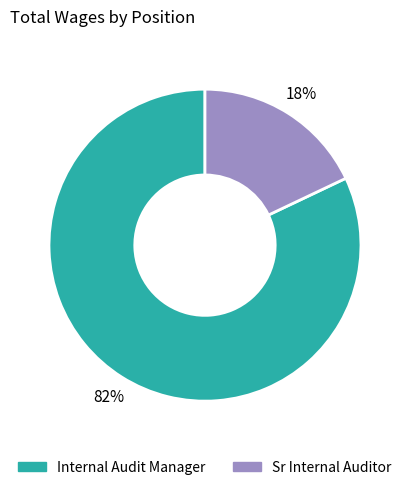

Does any single category account for the majority?

Yes